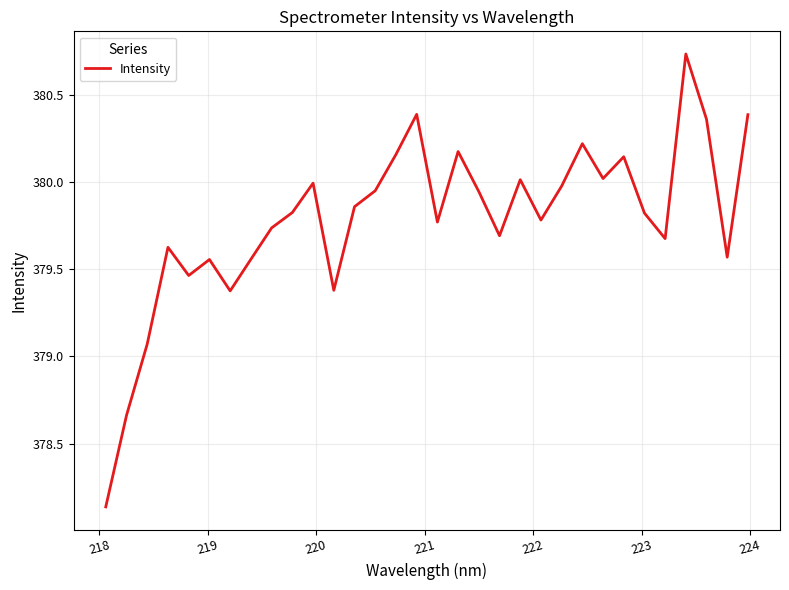

Is this an area chart (filled region under the line)?

No